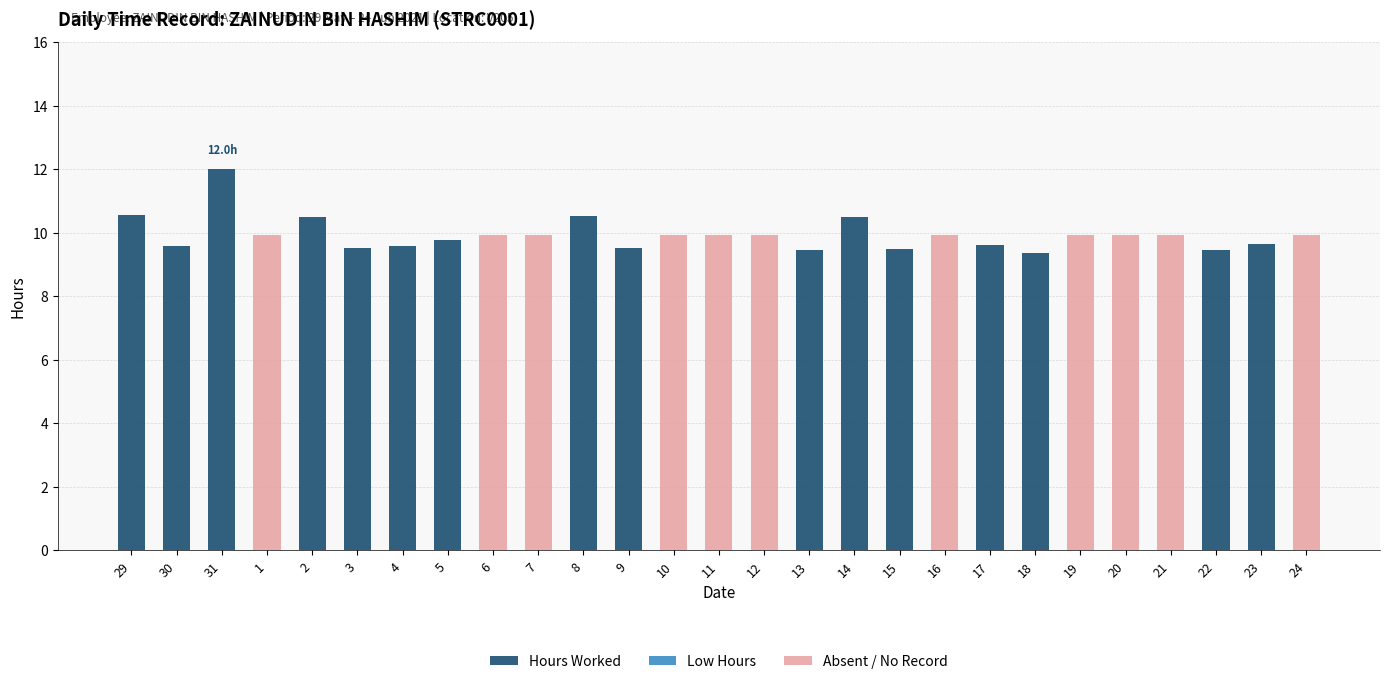

How many bars are there in total?

81